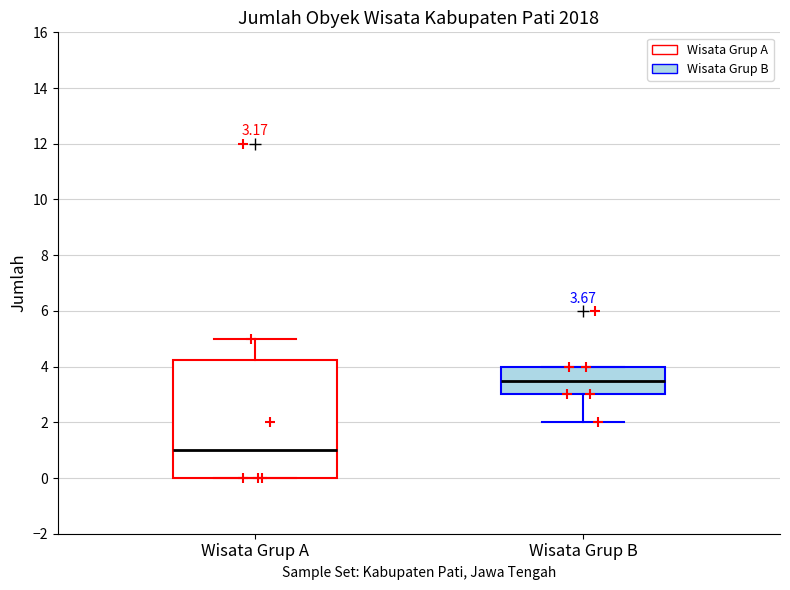

Comparing the boxes themselves (not the whiskers), which one is the tallest?

Wisata Grup A